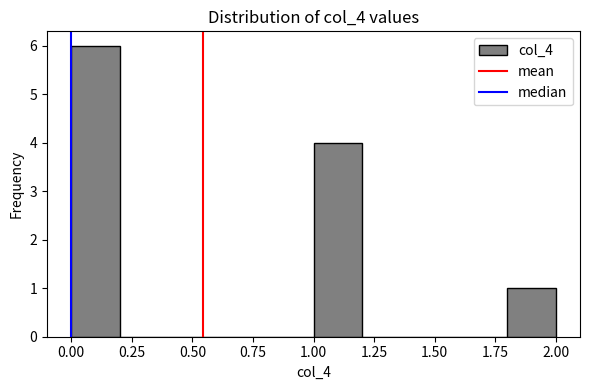

Reading left to right, list every bar in this chart as the range it spans on the x-axis followed by its height. The values are not printed on the chart, so give them approximately, as read against the axis.

0.0 to 0.2: 6
0.2 to 0.4: 0
0.4 to 0.6: 0
0.6 to 0.8: 0
0.8 to 1.0: 0
1.0 to 1.2: 4
1.2 to 1.4: 0
1.4 to 1.6: 0
1.6 to 1.8: 0
1.8 to 2.0: 1